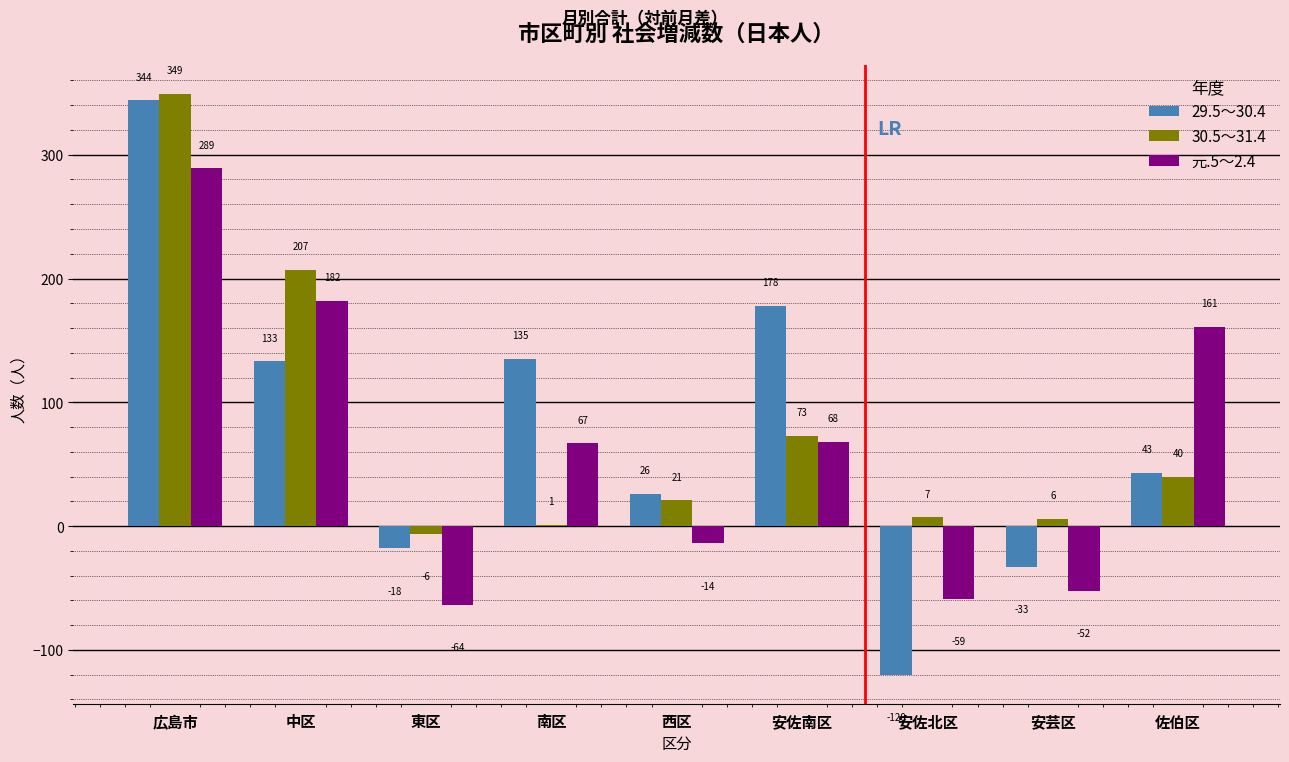

Which series has the widest spread of values?

29.5～30.4